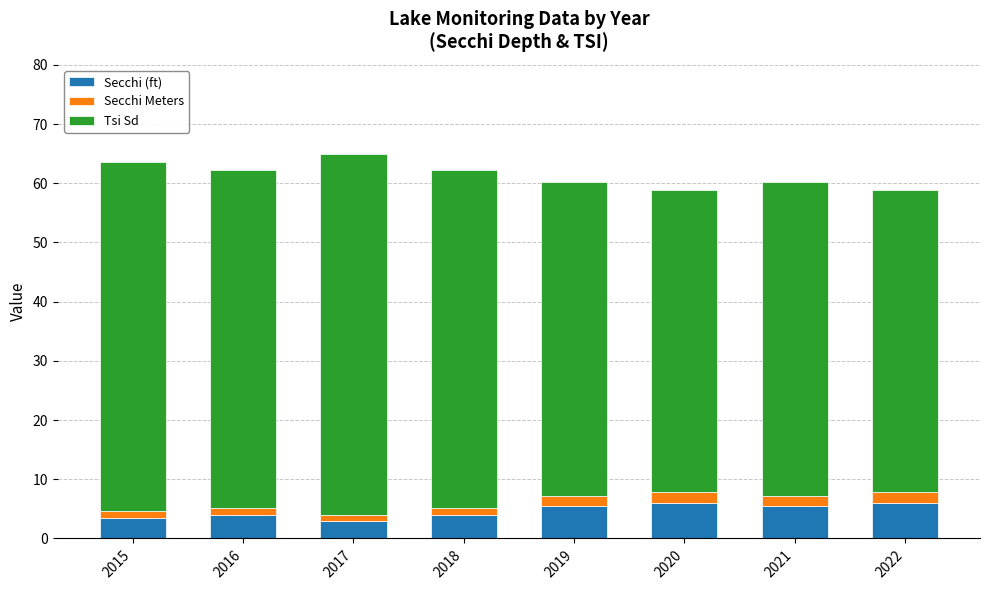

The Secchi (ft) series shows 10.1 at 2020. True or false?

False